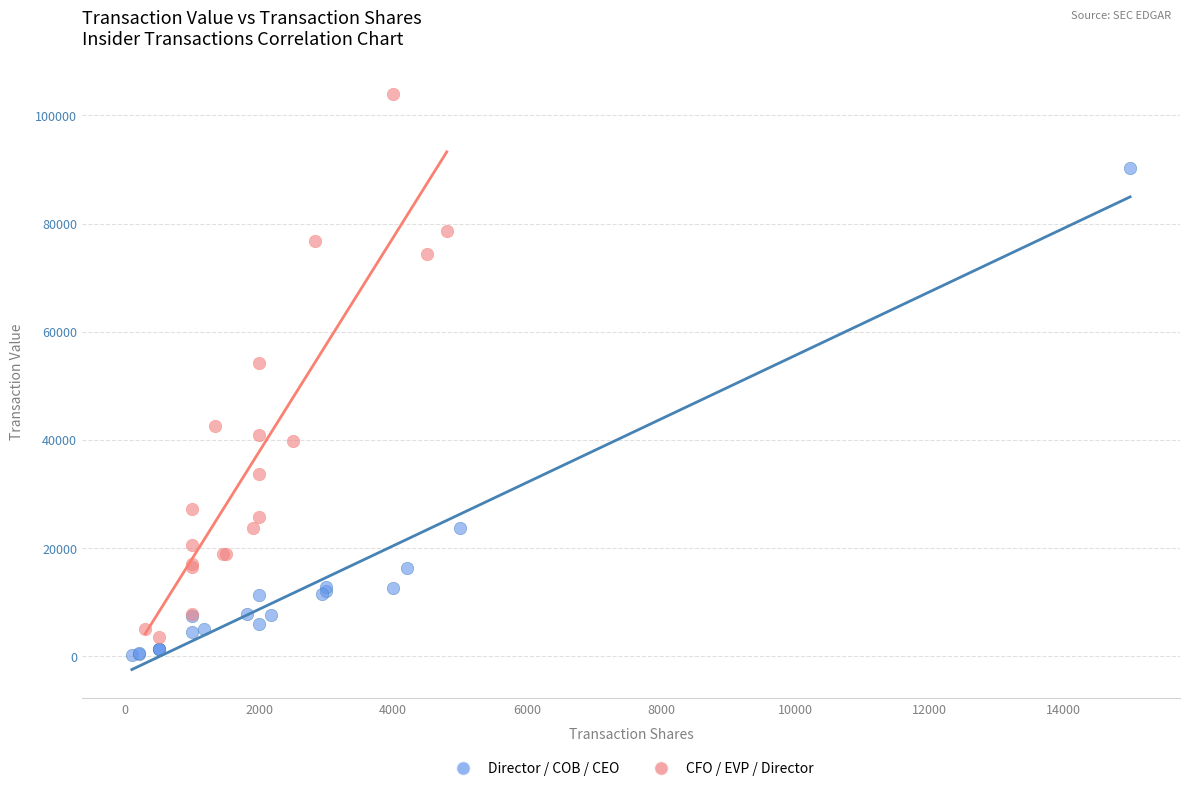

Which series reaches the minimum Y coordinate?

Director / COB / CEO